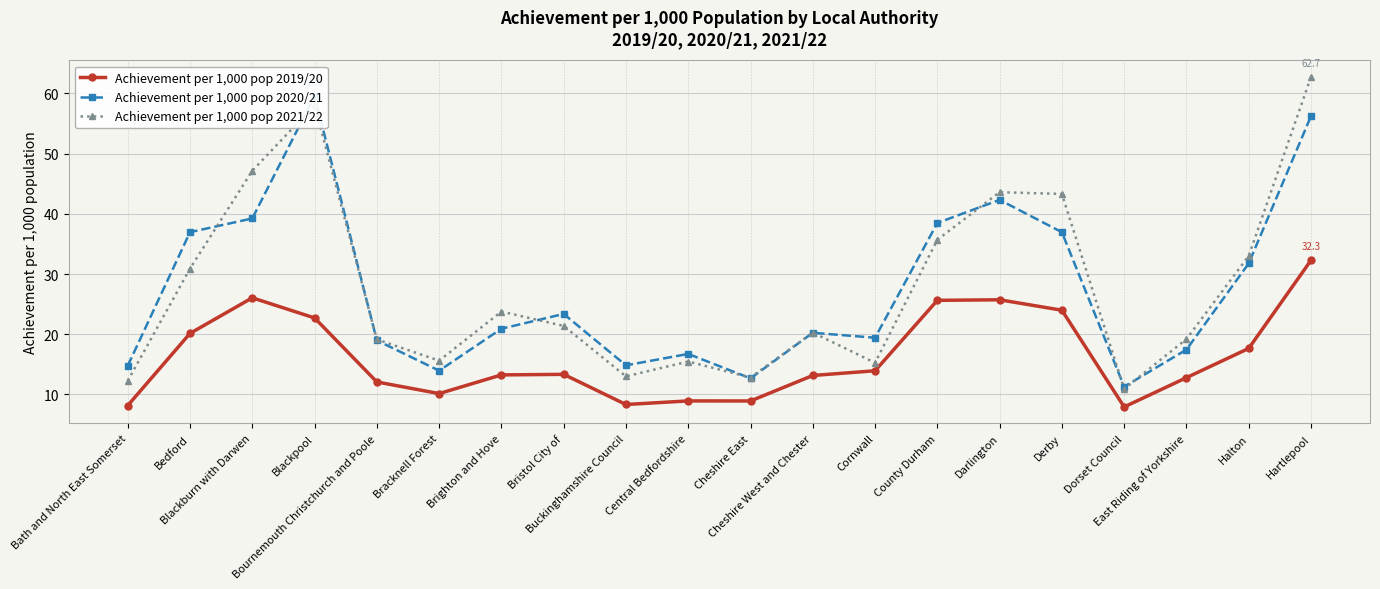

What is the label of the 15th point from the right?

Bracknell Forest